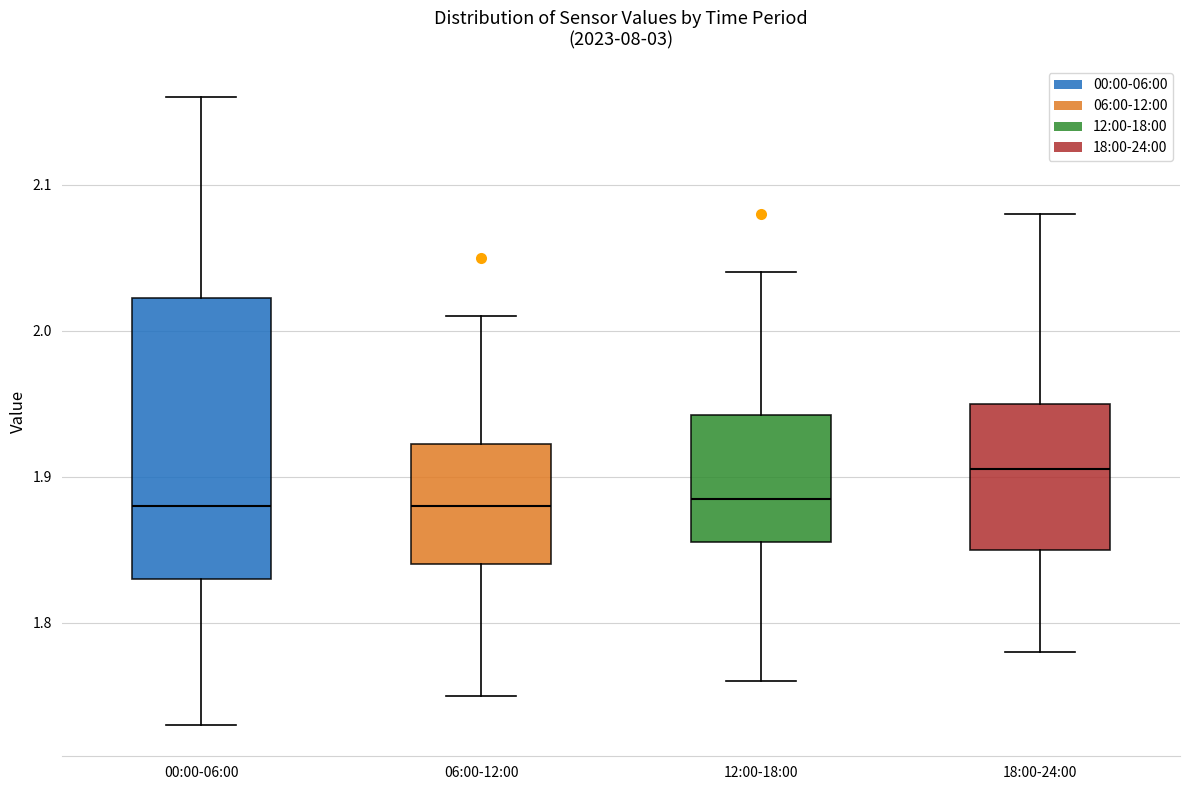

Which box's median line is the highest?

18:00-24:00